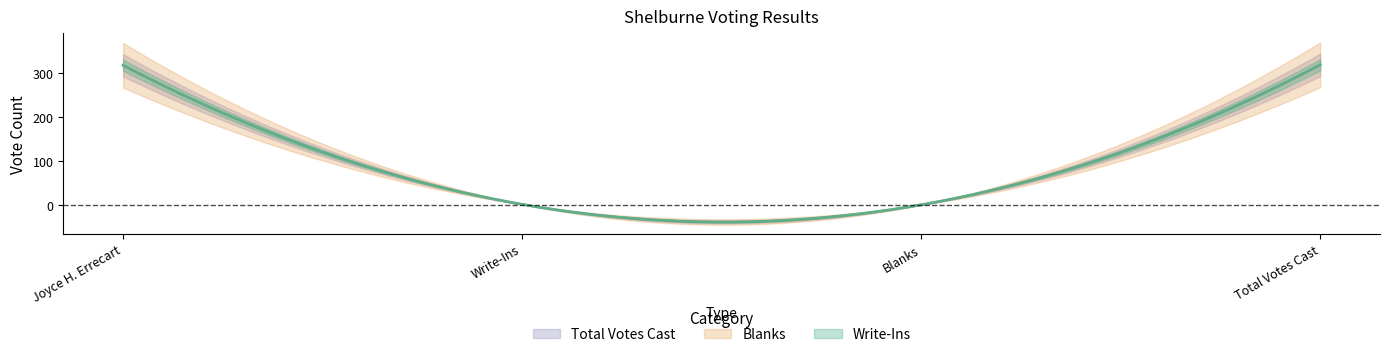

Which label corresponds to the largest value in the chart?

Total Votes Cast